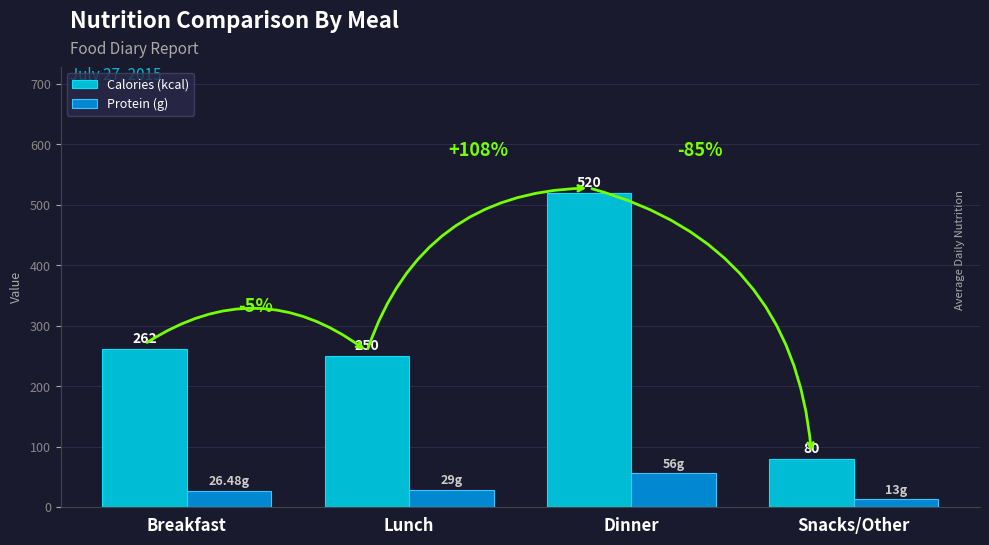

How many bars are there in each group?

2